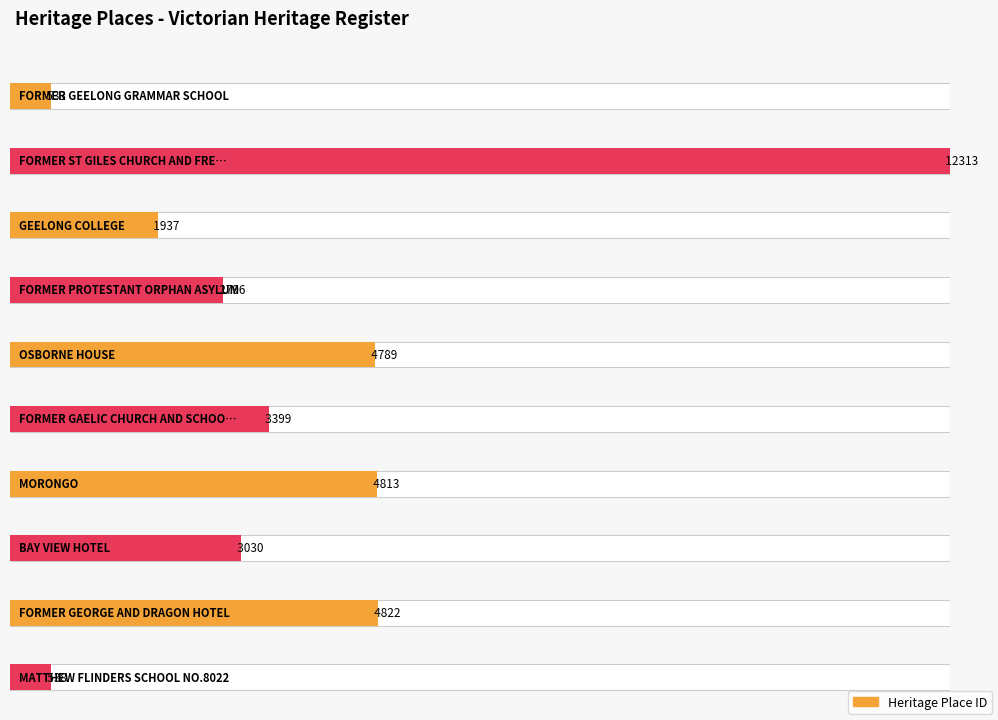

List the labels in order of value, smallest first.

FORMER GEELONG GRAMMAR SCHOOL, MATTHEW FLINDERS SCHOOL NO.8022, GEELONG COLLEGE, FORMER PROTESTANT ORPHAN ASYLUM, BAY VIEW HOTEL, FORMER GAELIC CHURCH AND SCHOOLHOUSE, OSBORNE HOUSE, MORONGO, FORMER GEORGE AND DRAGON HOTEL, FORMER ST GILES CHURCH AND FREE CHURCH